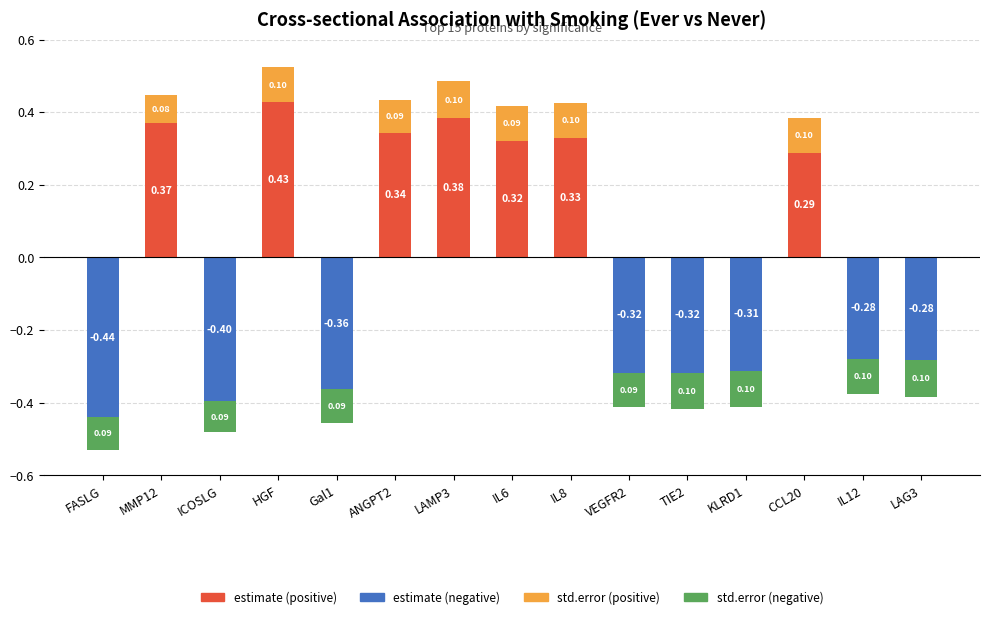

Reading left to right, what are all the values shown in this chart?

-0.4	0.4	-0.4	0.4	-0.4	0.3	0.4	0.3	0.3	-0.3	-0.3	-0.3	0.3	-0.3	-0.3